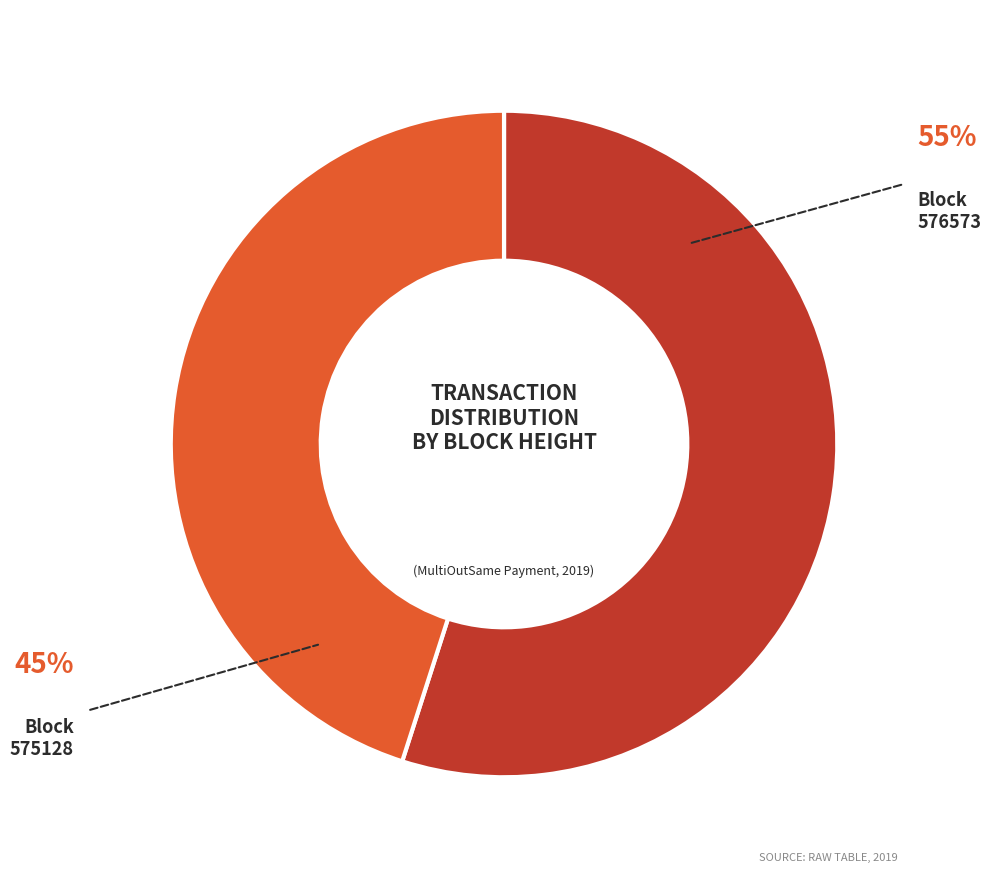

Is there a majority slice in this chart?

Yes